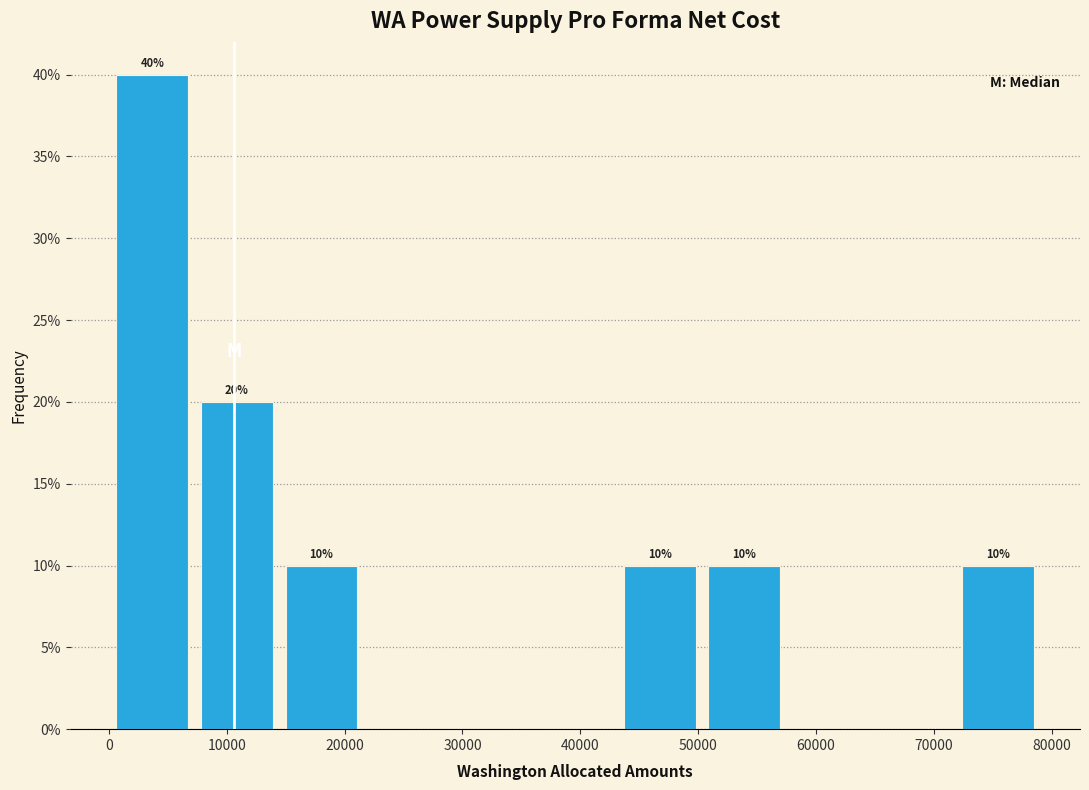

Over which range of the x-axis is the bar tallest?

0 to 7000